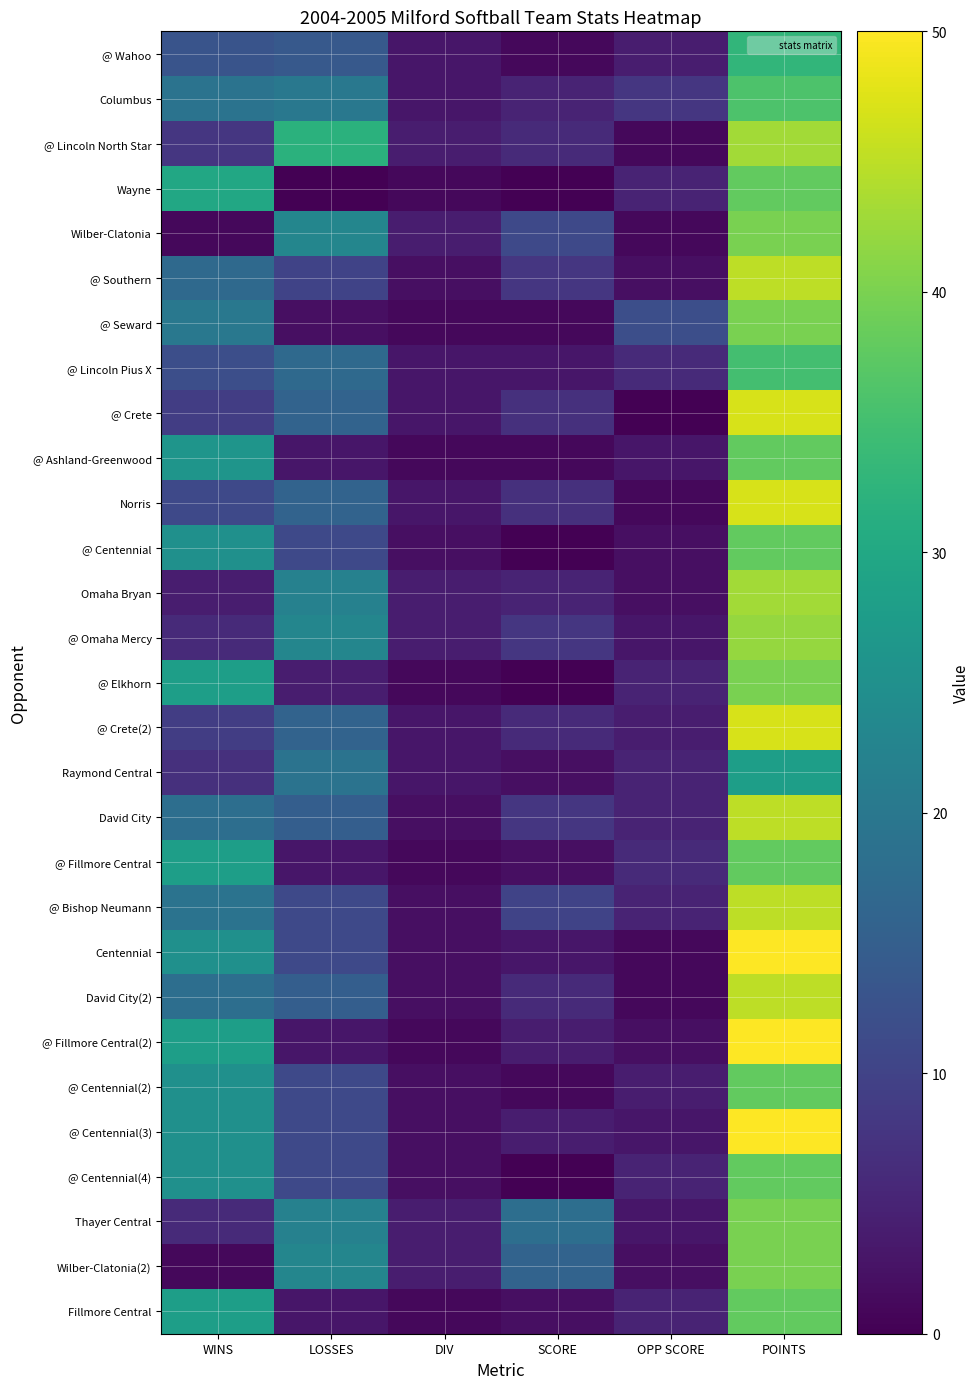

Between SCORE and OPP SCORE, which is larger?

OPP SCORE